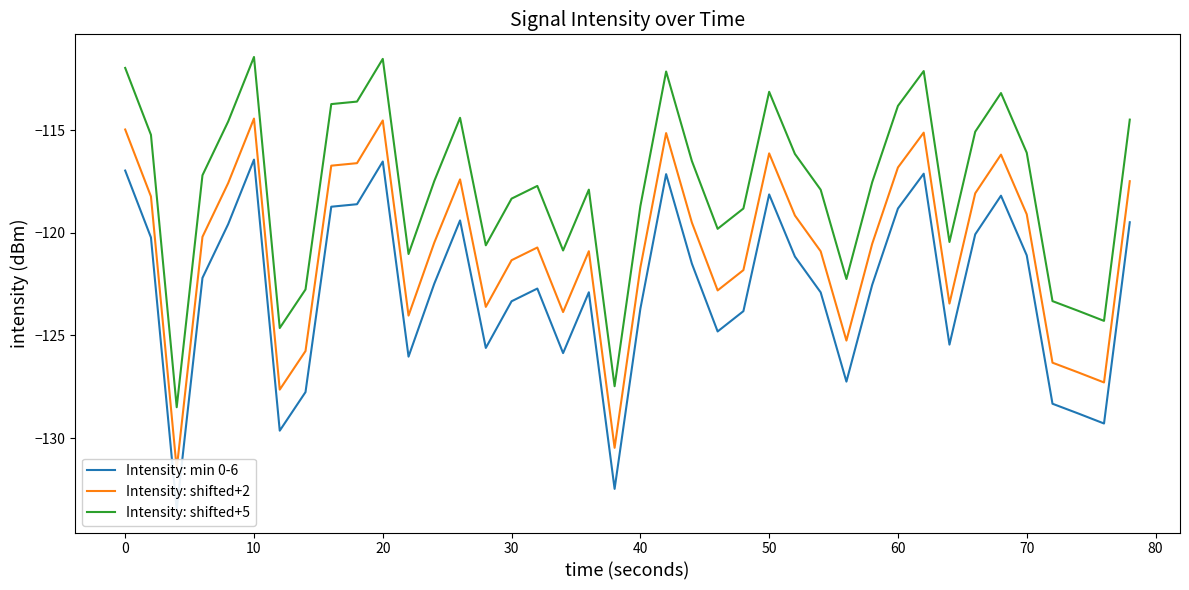

What is the lowest value of the Intensity: shifted+5 series?

-128.5